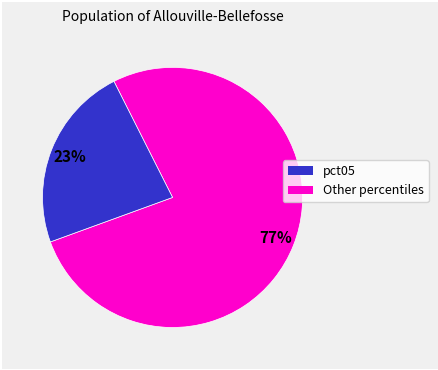

Does any single category account for the majority?

Yes